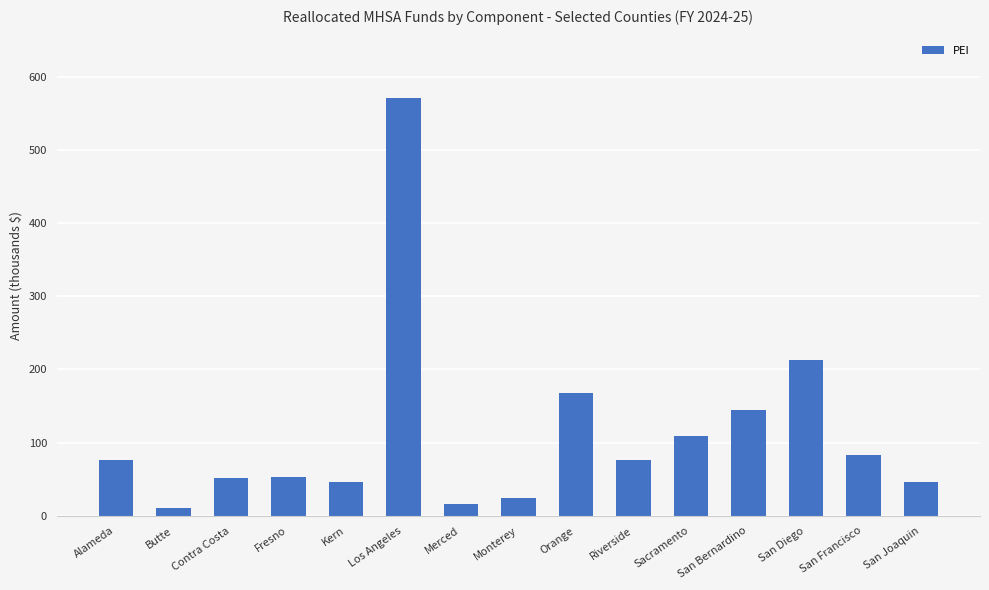

What is the average value?

112.6